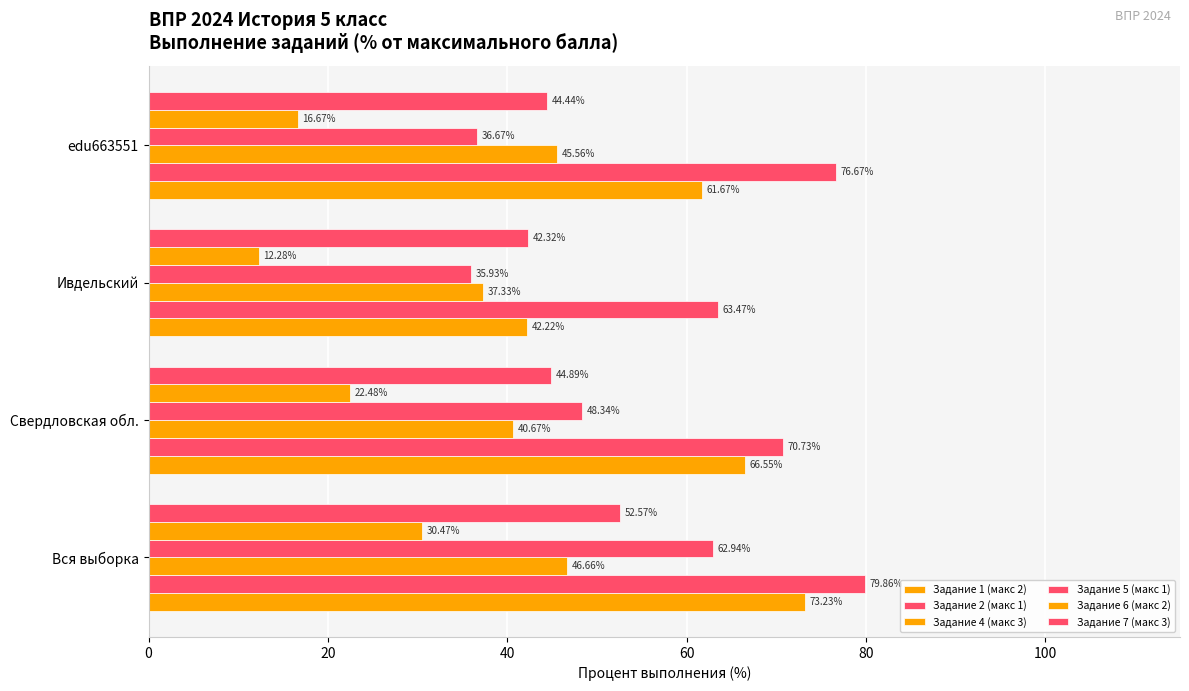

Which series has the largest total across all categories?

Задание 2 (макс 1)